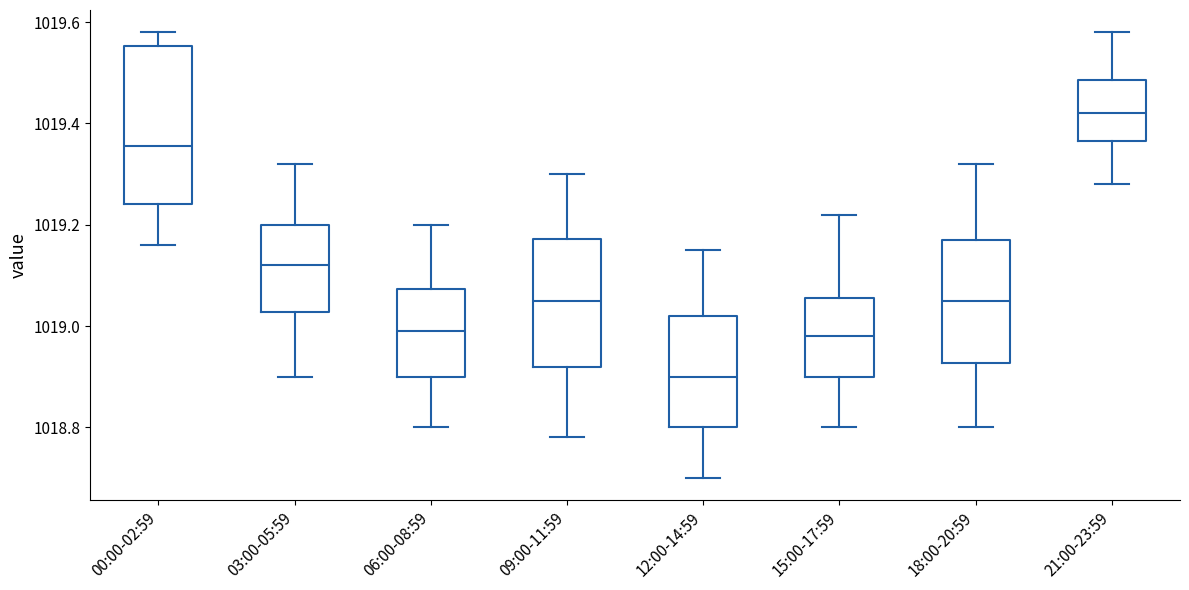

Which box has the lowest median line?

12:00-14:59